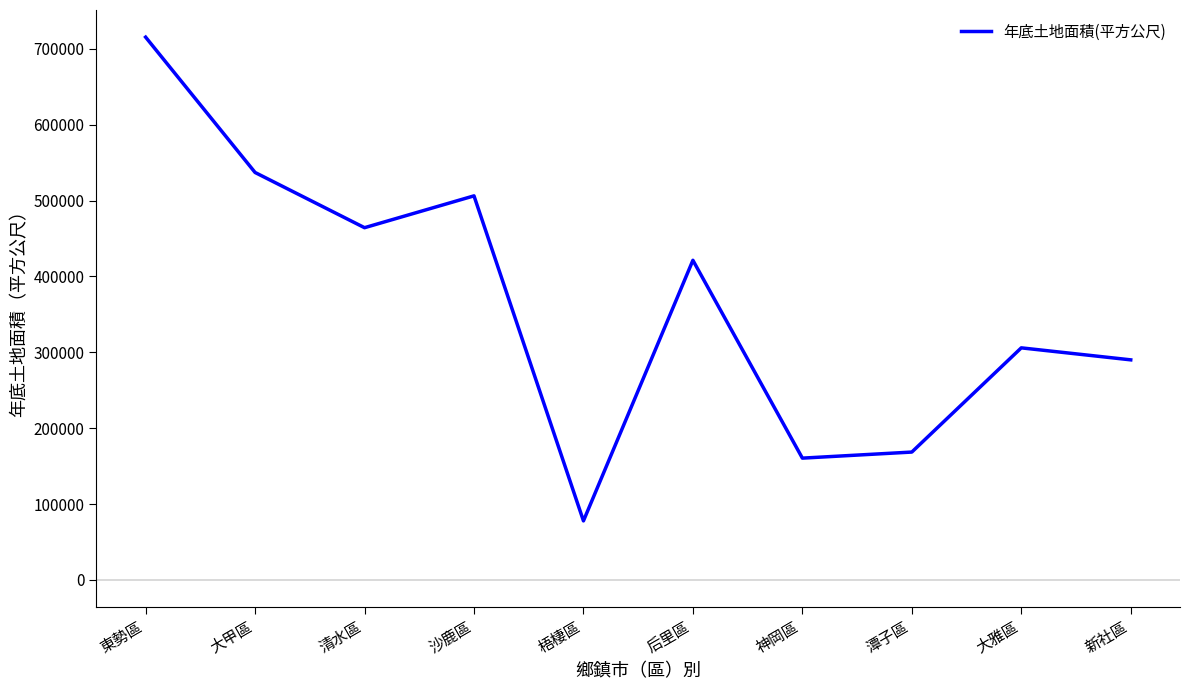

List the labels in order of value, smallest first.

梧棲區, 神岡區, 潭子區, 新社區, 大雅區, 后里區, 清水區, 沙鹿區, 大甲區, 東勢區